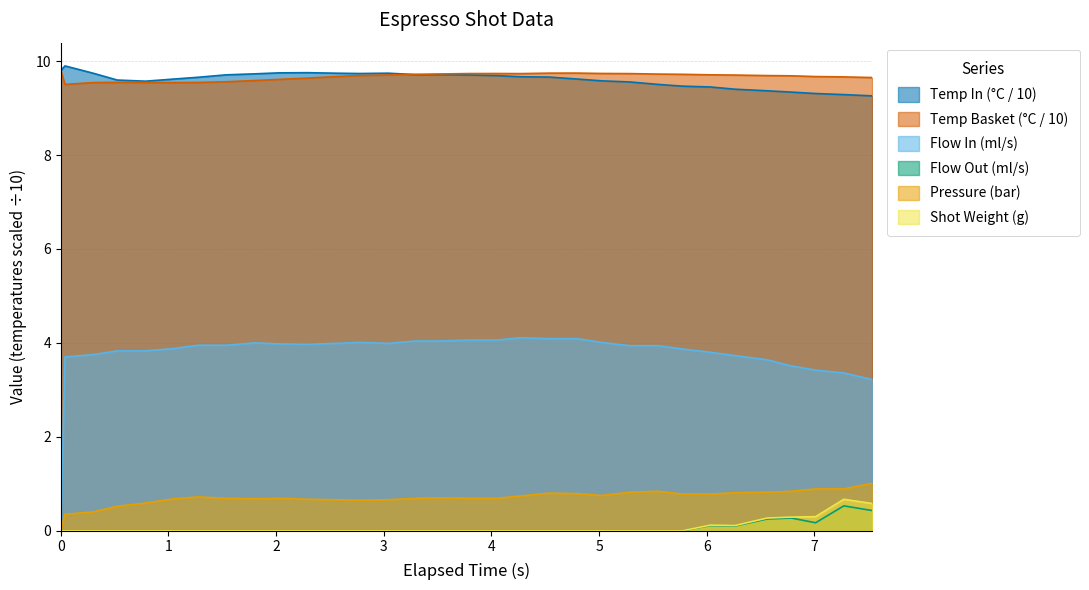

In water_temperature_basket, how many points are lower than both neighbors (excluding endpoints)?

3